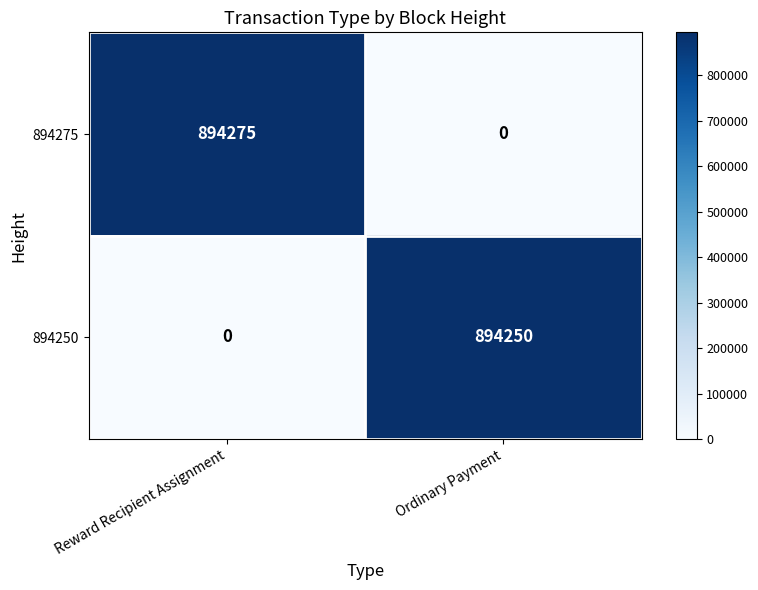

What is the sum of the 894275 values at Reward Recipient Assignment and Ordinary Payment?

894275